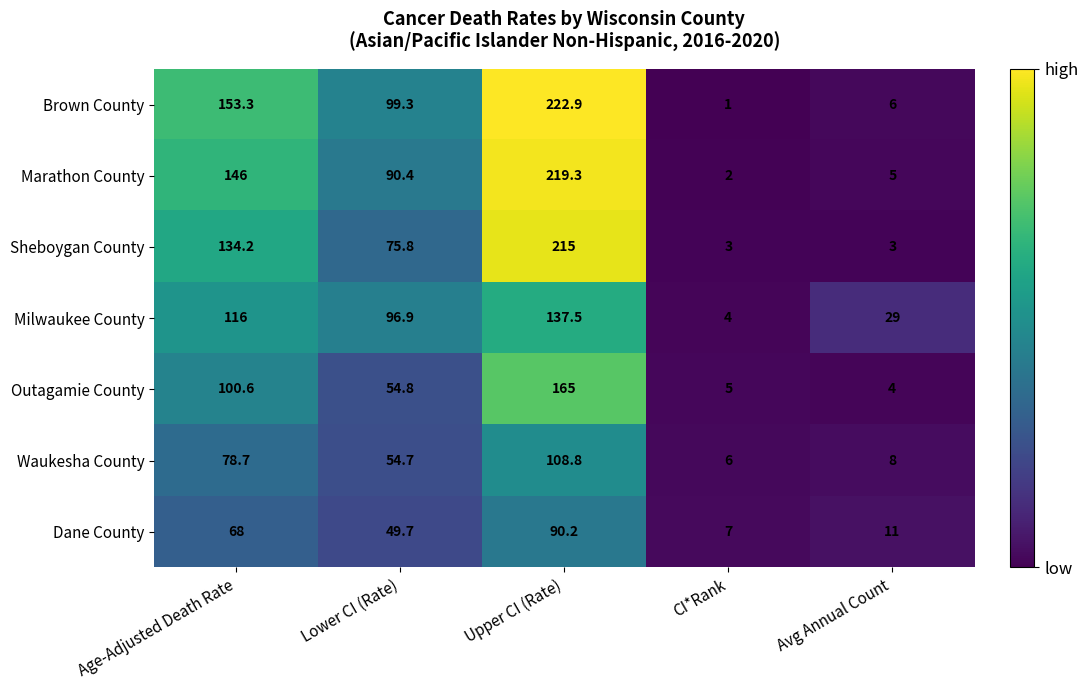

The value of Dane County at Upper CI (Rate) is 118.6. True or false?

False